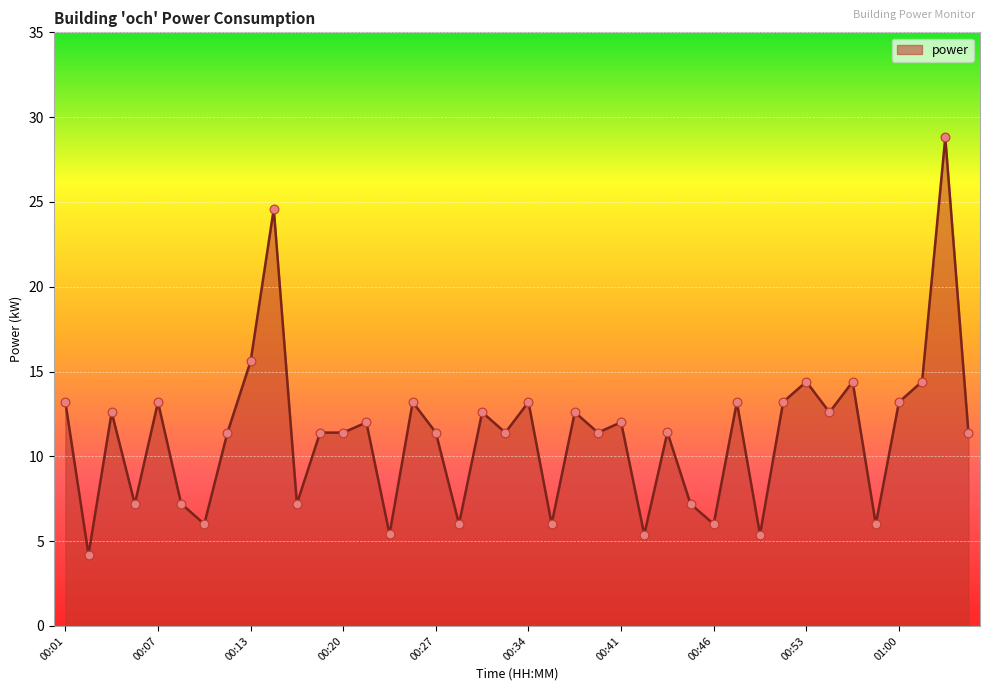

What is the greatest value displayed?

28.8